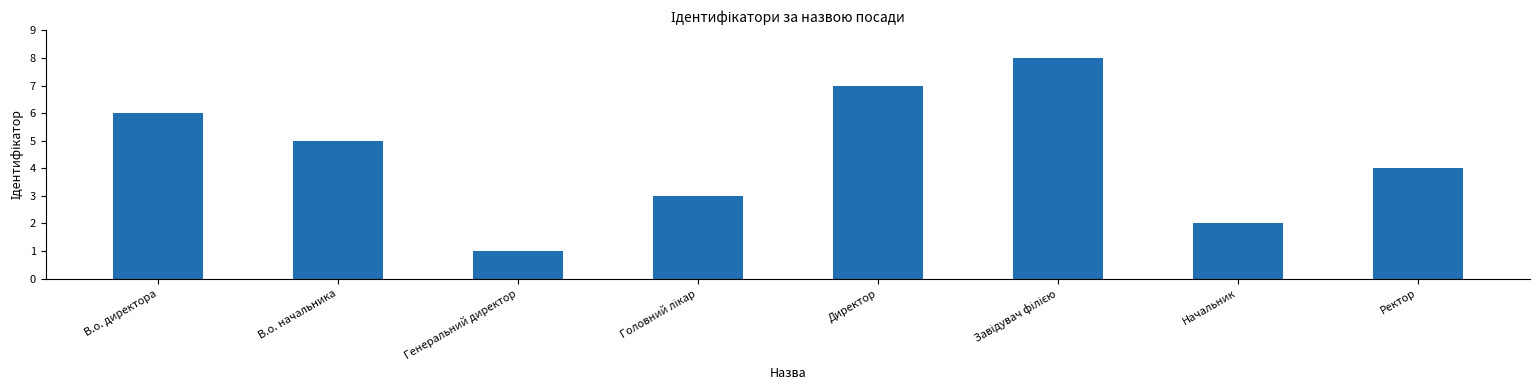

What position from the left is В.о. директора?

1